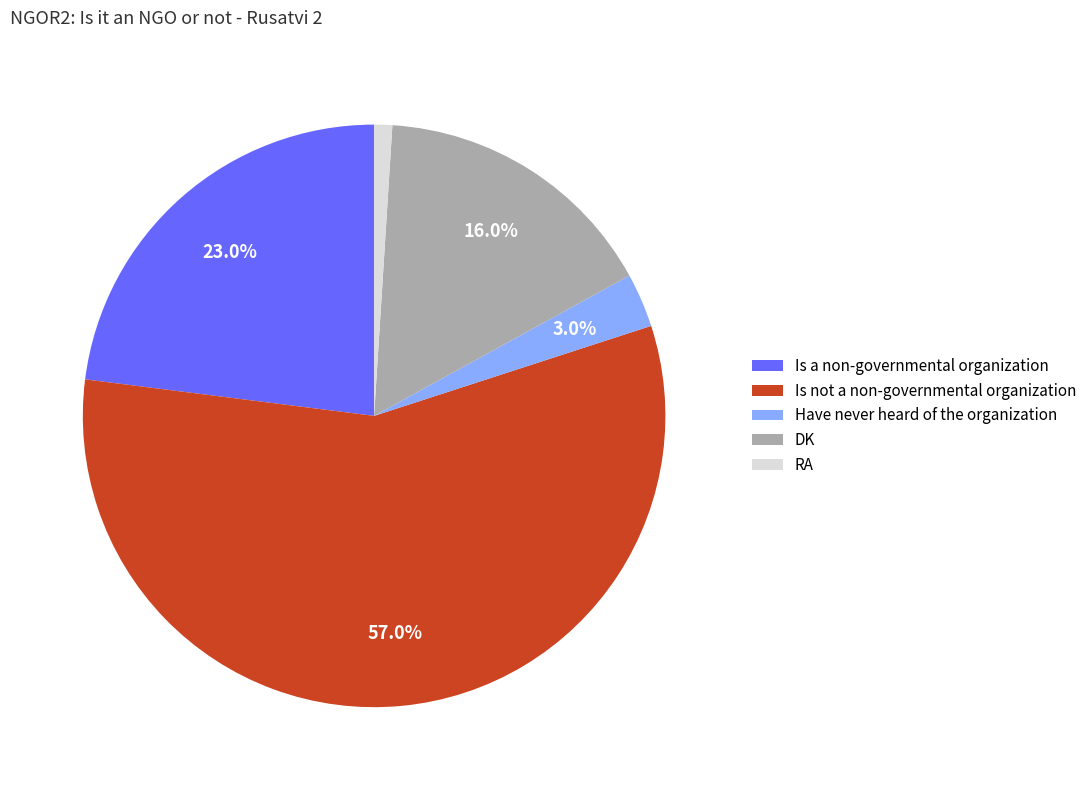

To the nearest percent, what portion does Have never heard of the organization represent?

3%